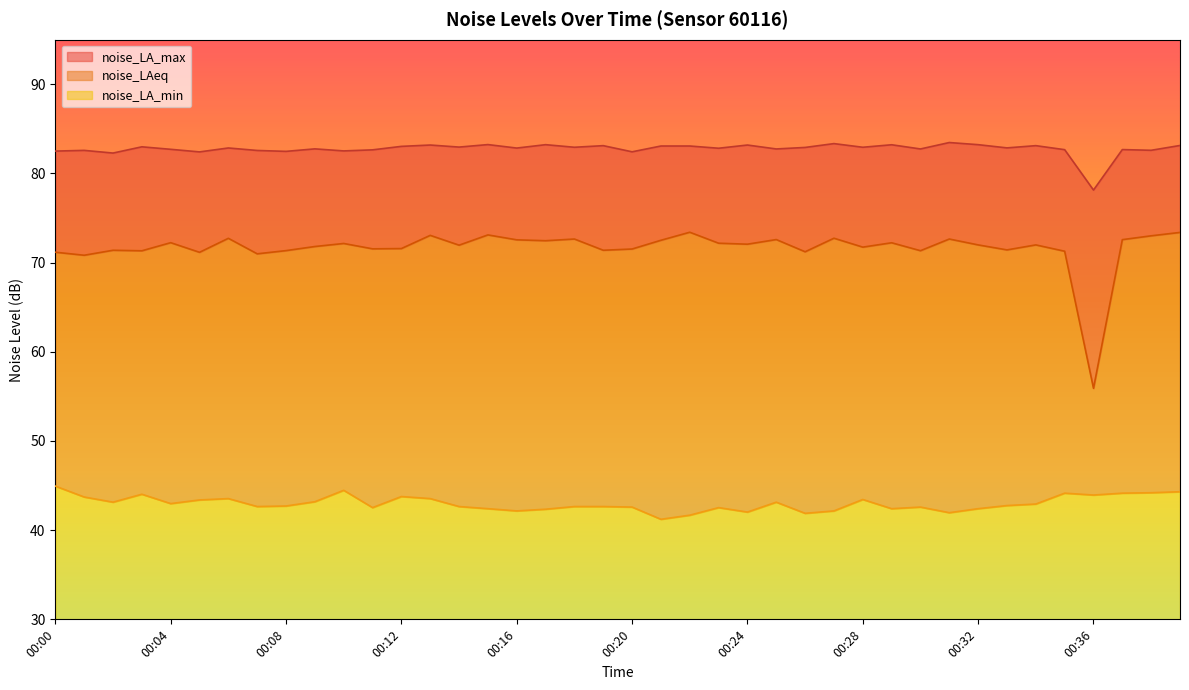

True or false: noise_LA_max and noise_LAeq intersect in this chart.

False